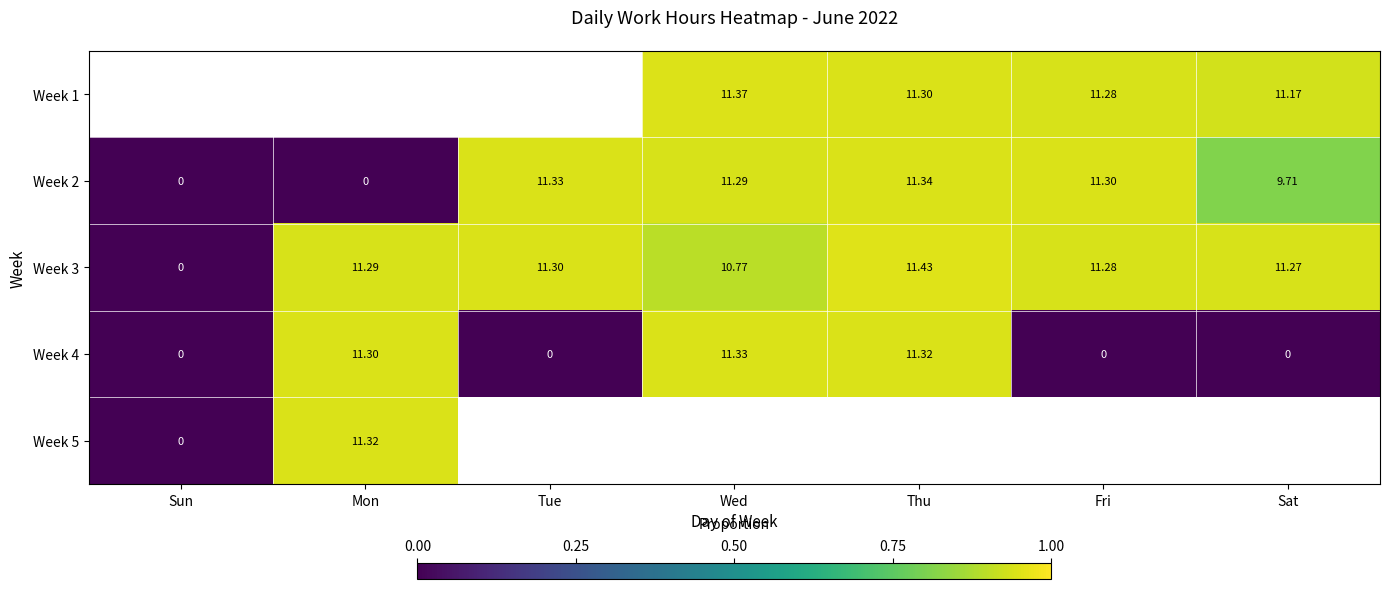

Is it true that Week 3 equals 0.5 at Fri?

False